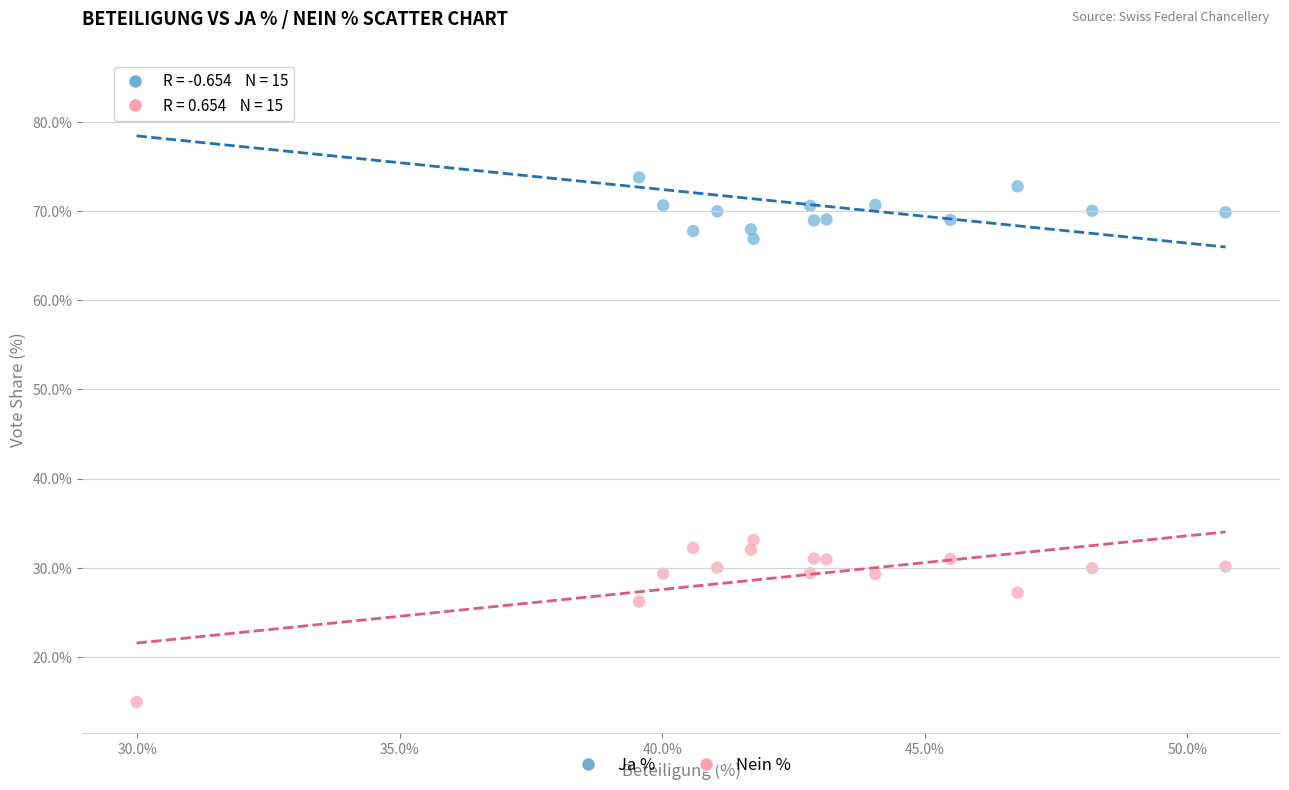

Which series contains the highest Y value?

Ja %